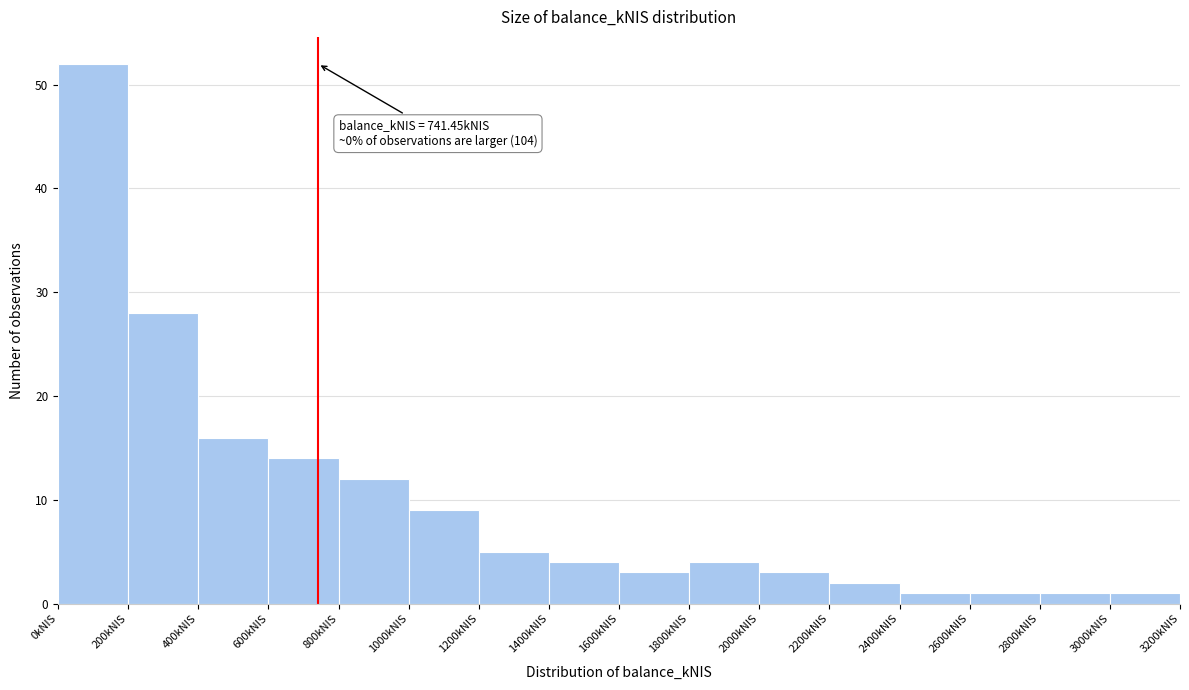

Over which range of the x-axis is the bar tallest?

0 to 200